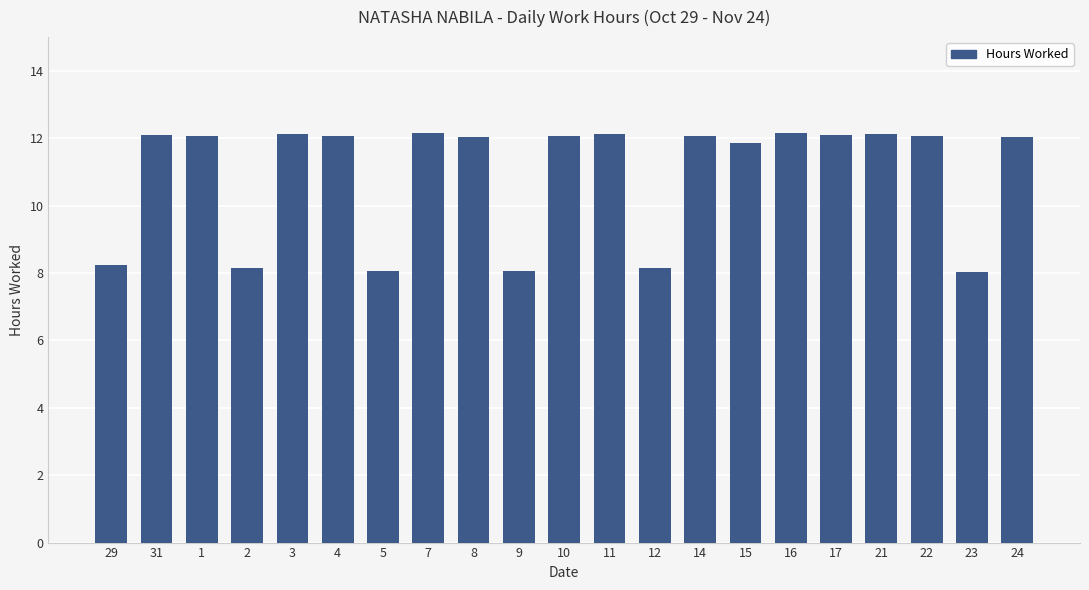

What is the smallest value displayed?

8.0